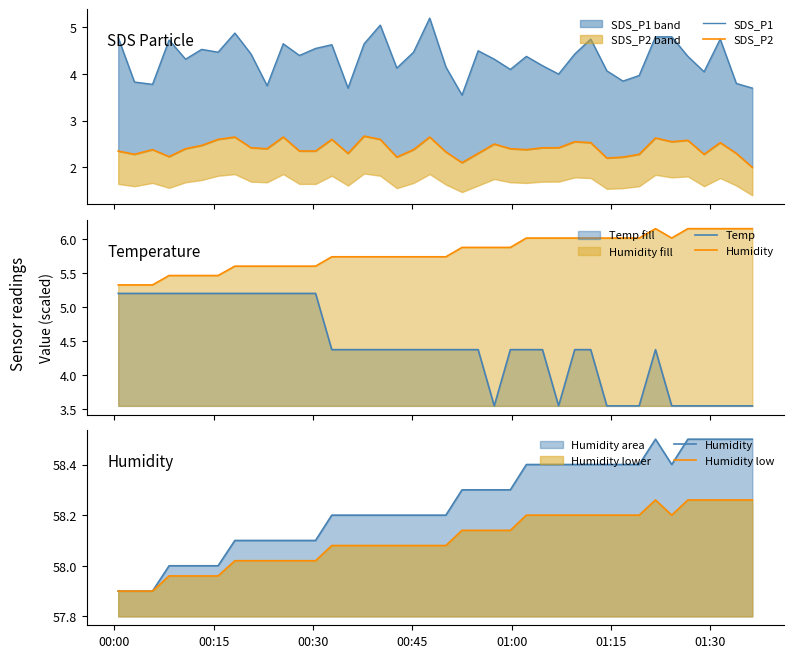

Does the chart have visible grid lines?

No